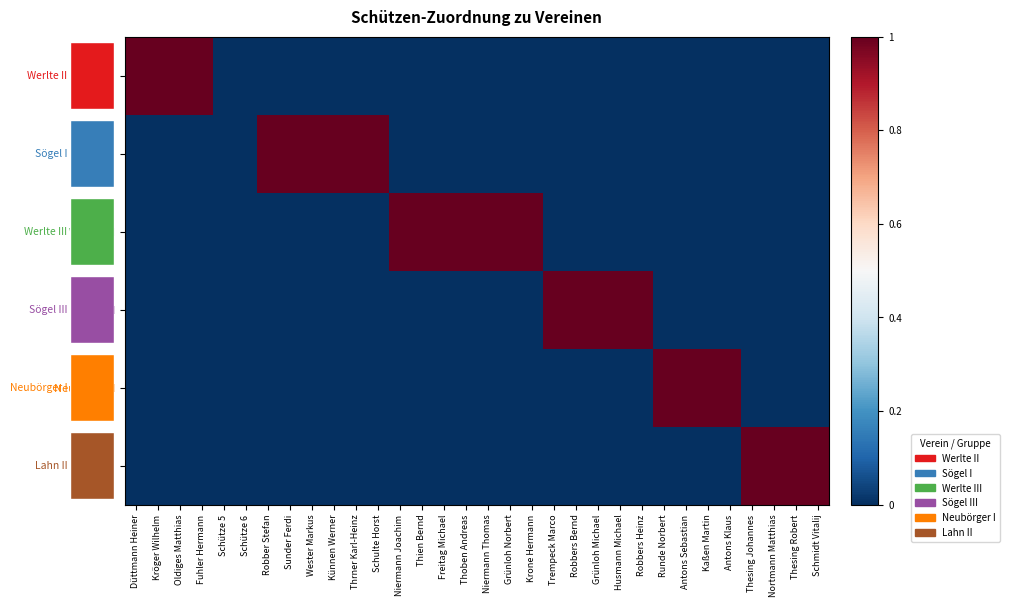

Which category has the highest value in the Sögel III series?

Trempeck Marco